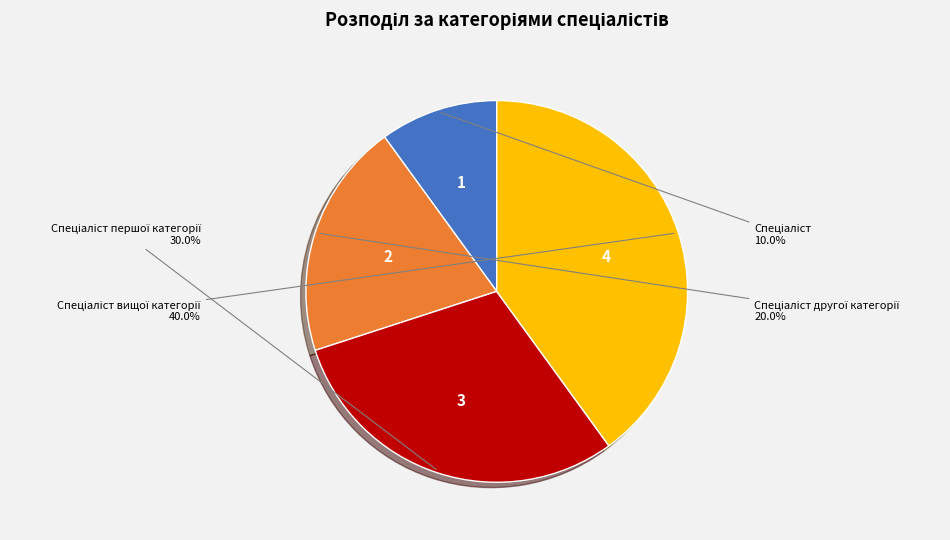

Is there any slice that represents more than half of the pie?

No